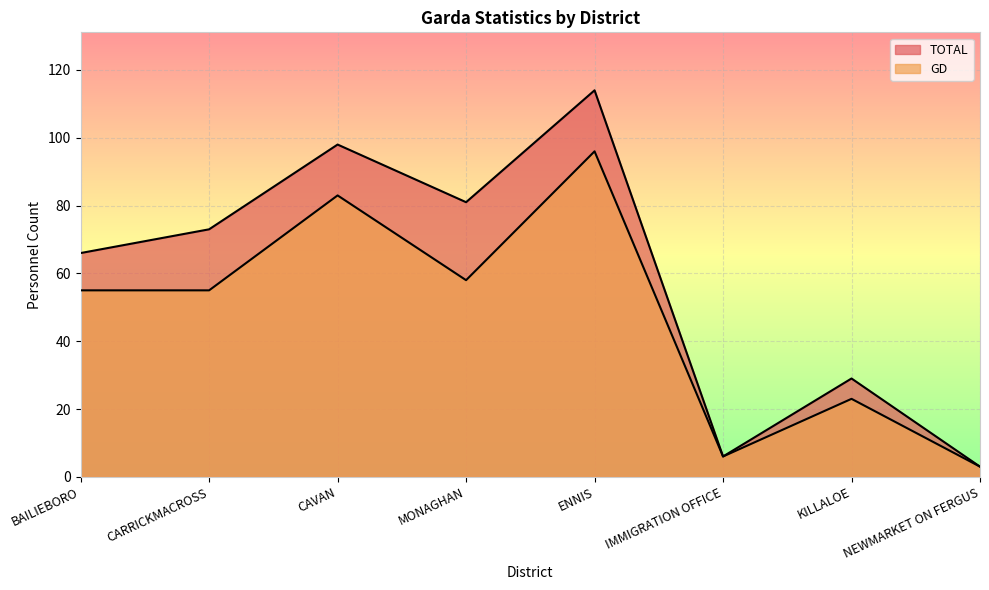

The TOTAL series shows 10 at IMMIGRATION OFFICE. True or false?

False